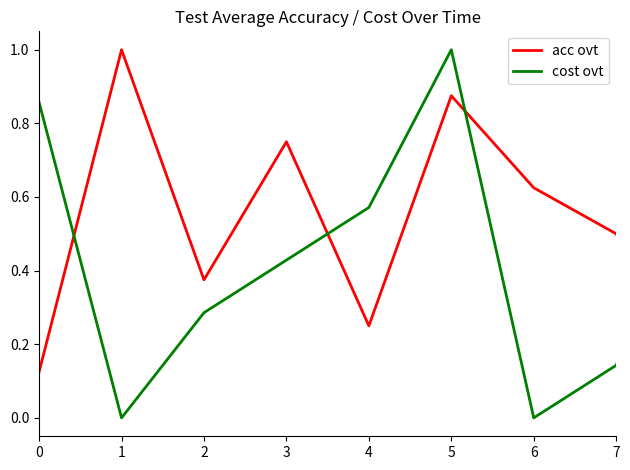

What is the highest value of the cost ovt series?

1.0